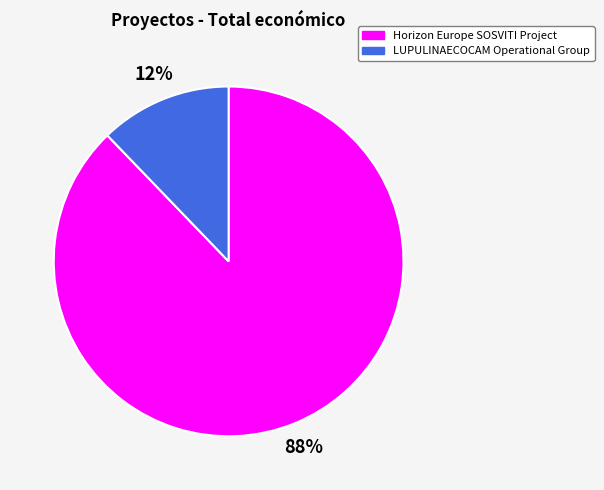

Count the number of slices in the pie.

2